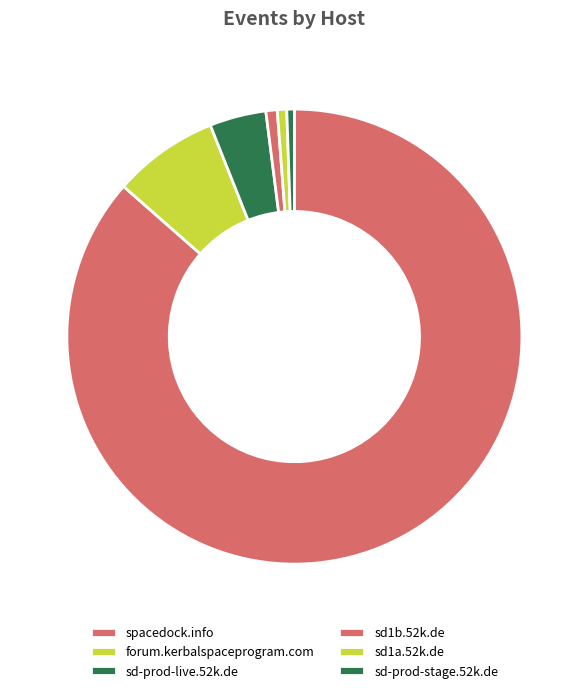

Does sd1a.52k.de account for over 50% of the chart?

No